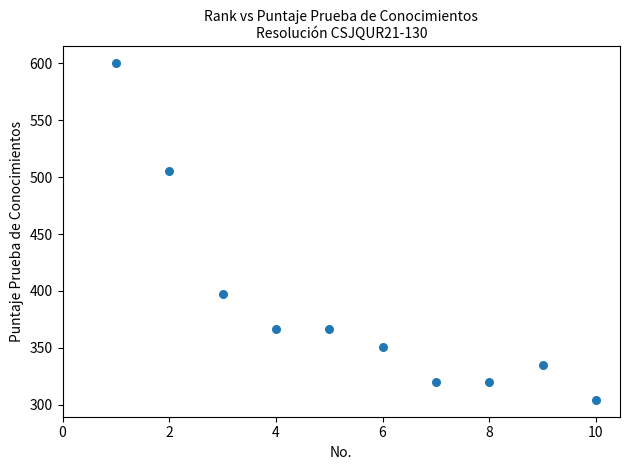

What is the range of X values (max minus min)?

9.0